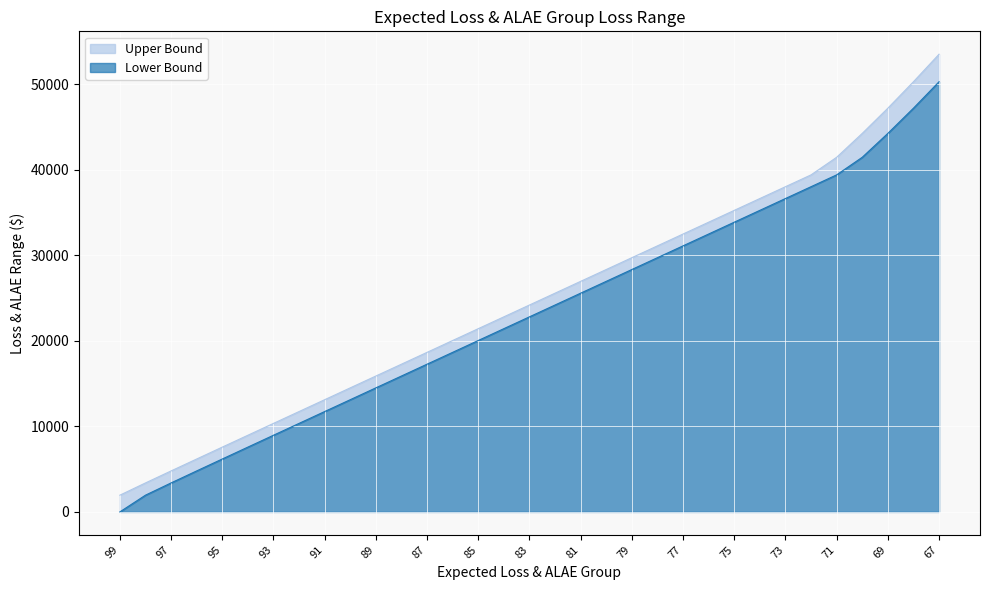

Which series has the largest total across all categories?

Upper Bound